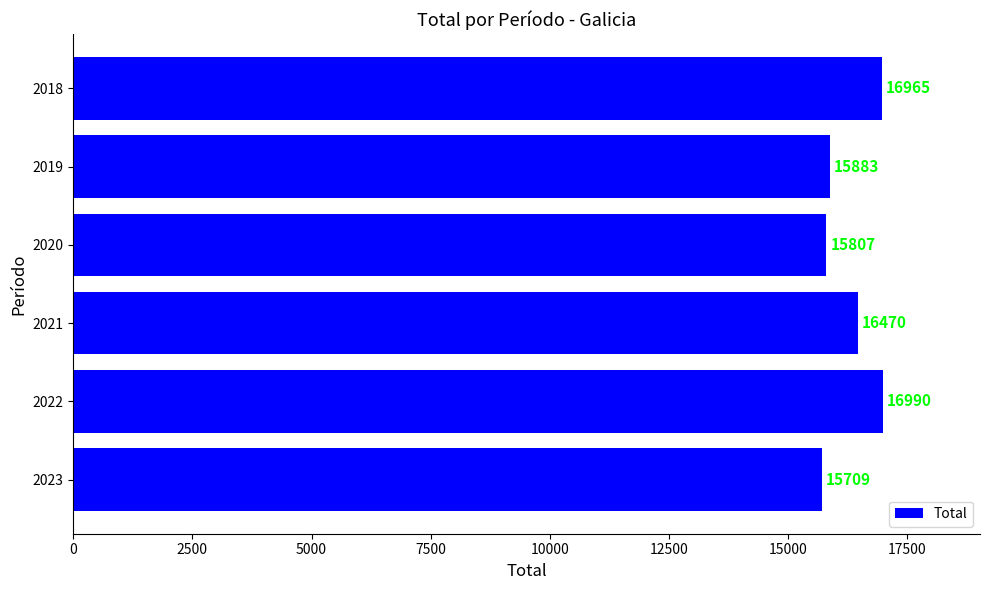

Are the bars grouped side by side (vs. stacked)?

No